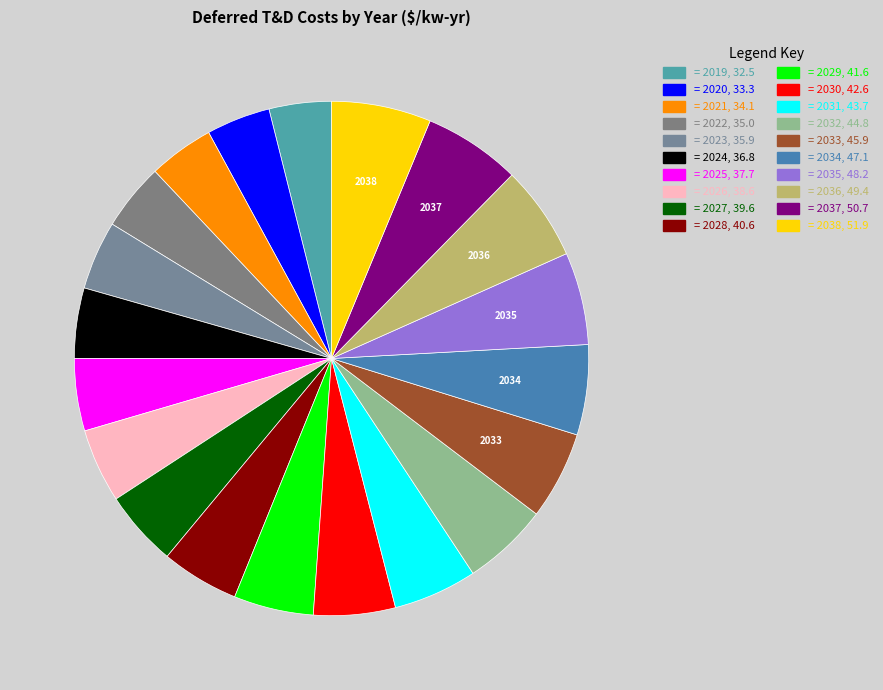

Count the number of slices in the pie.

20